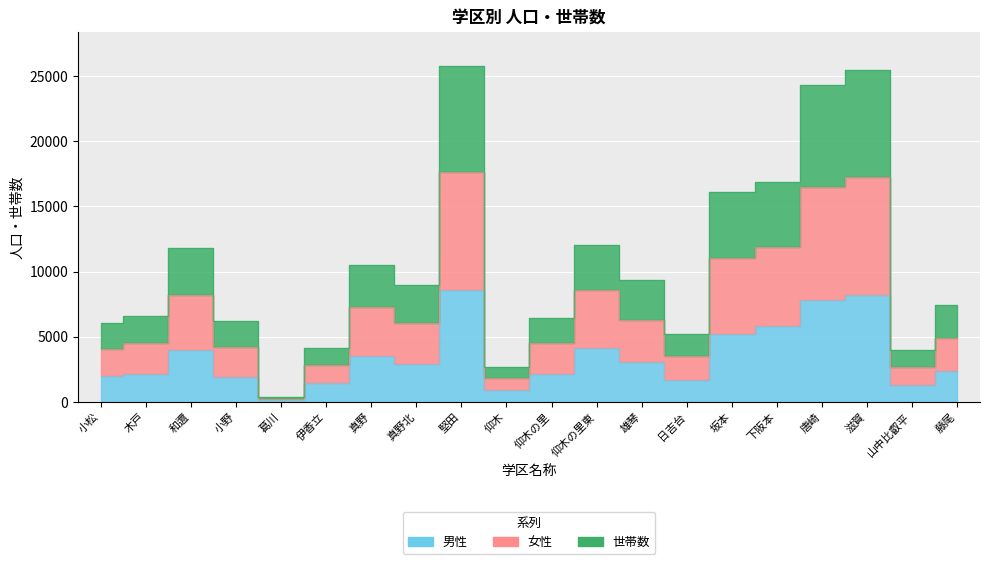

Does the chart display data point markers on the line(s)?

No